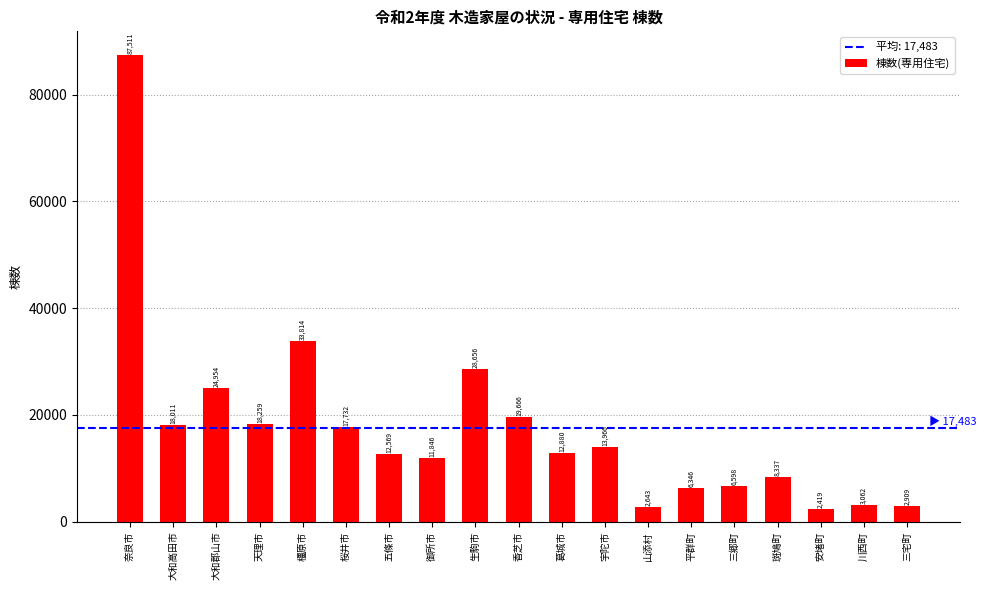

At which category does the chart reach its peak across all series?

奈良市